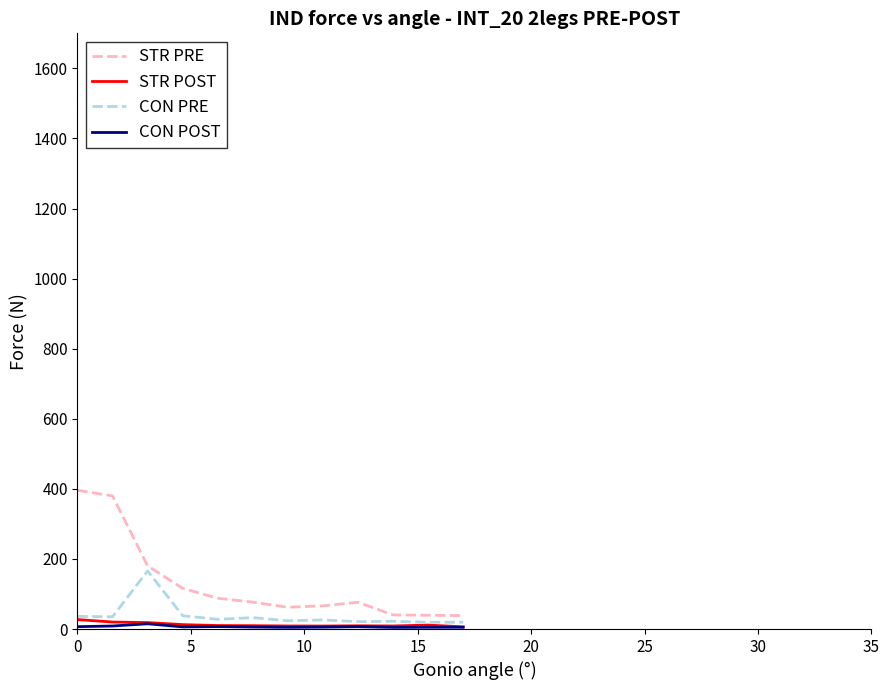

Which series has the largest total across all categories?

STR PRE